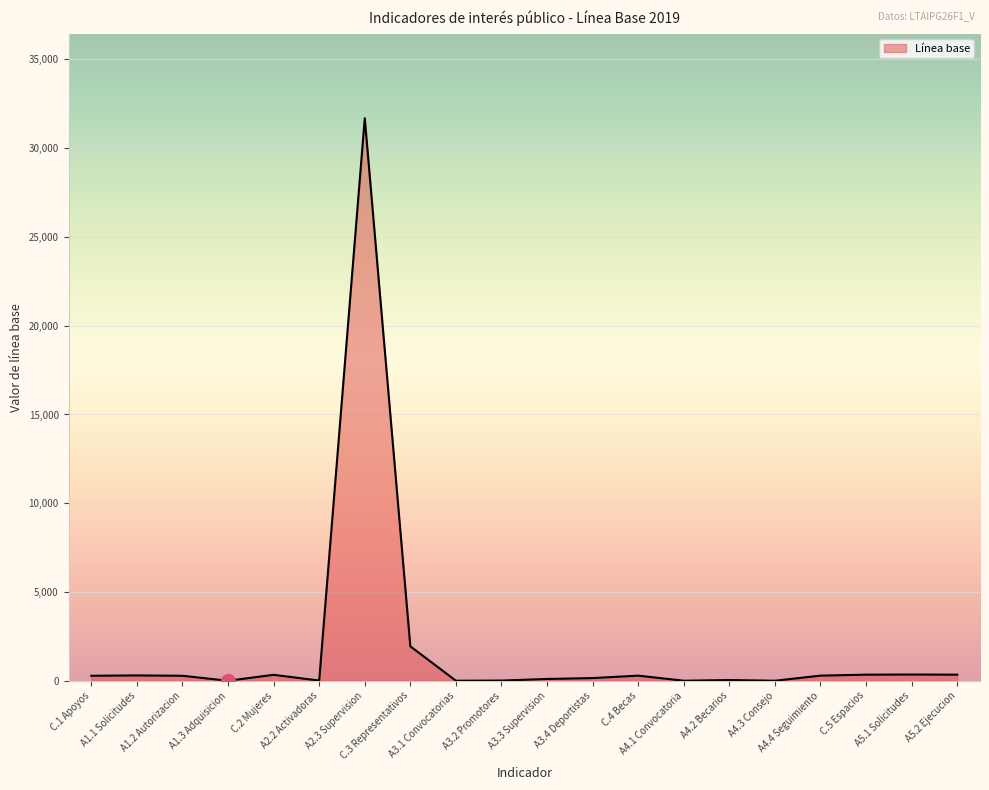

The value at A3.4 Deportistas is 150. True or false?

True